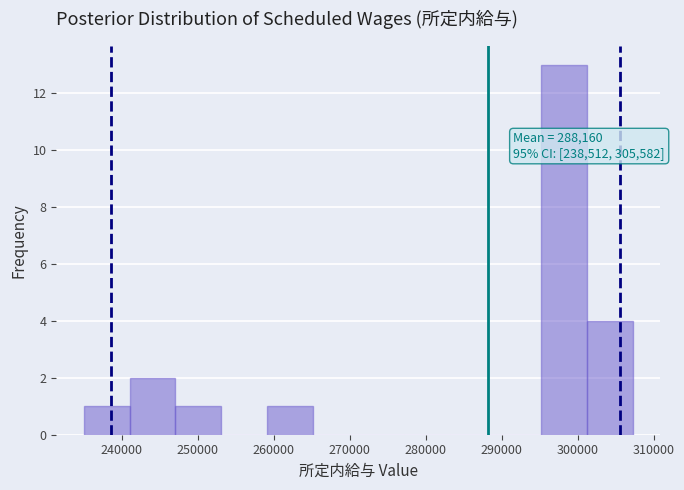

Which range on the x-axis has the tallest bar?

295000 to 301000